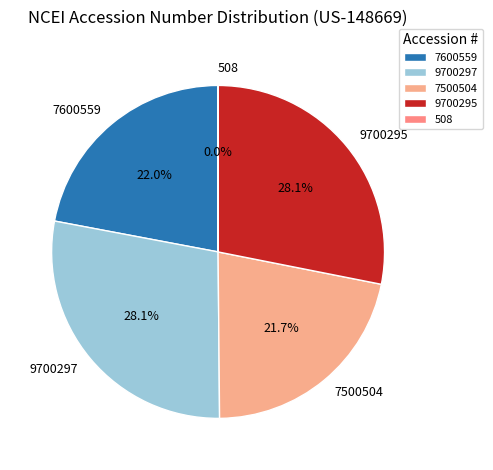

What is the ratio of the value at 7500504 to the value at 9700295?

0.8